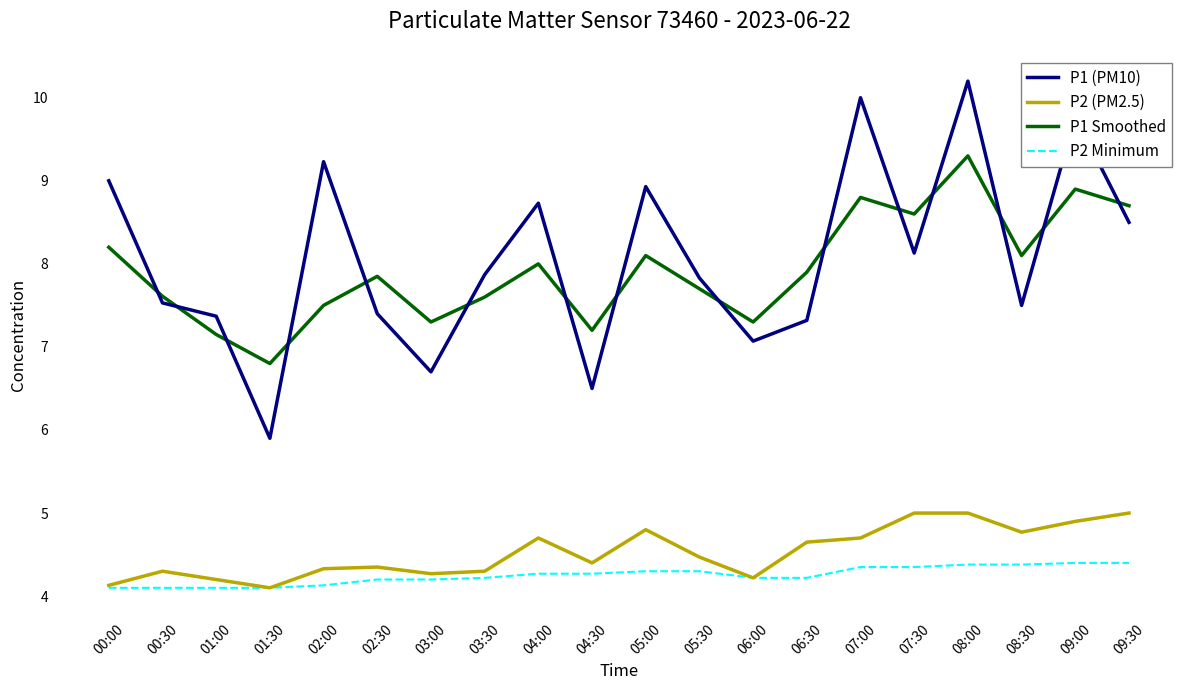

What is the approximate value of P2 Minimum at 02:00?

4.1